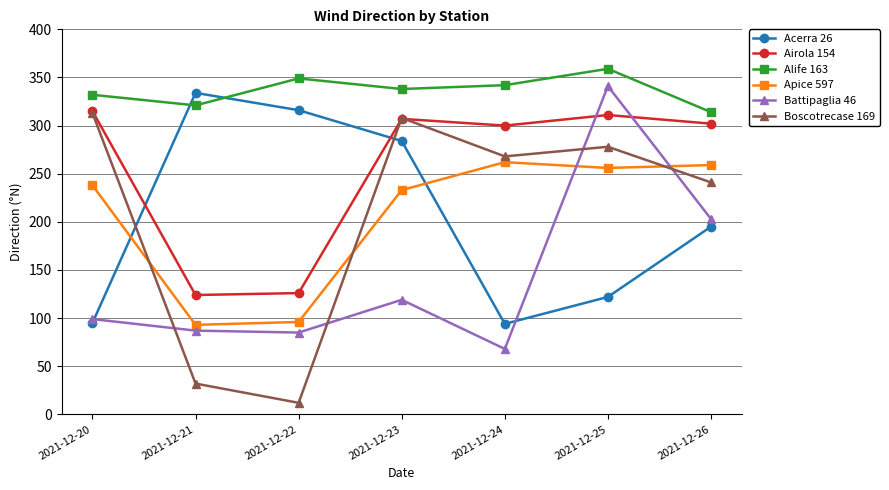

How many distinct data groups are displayed?

6